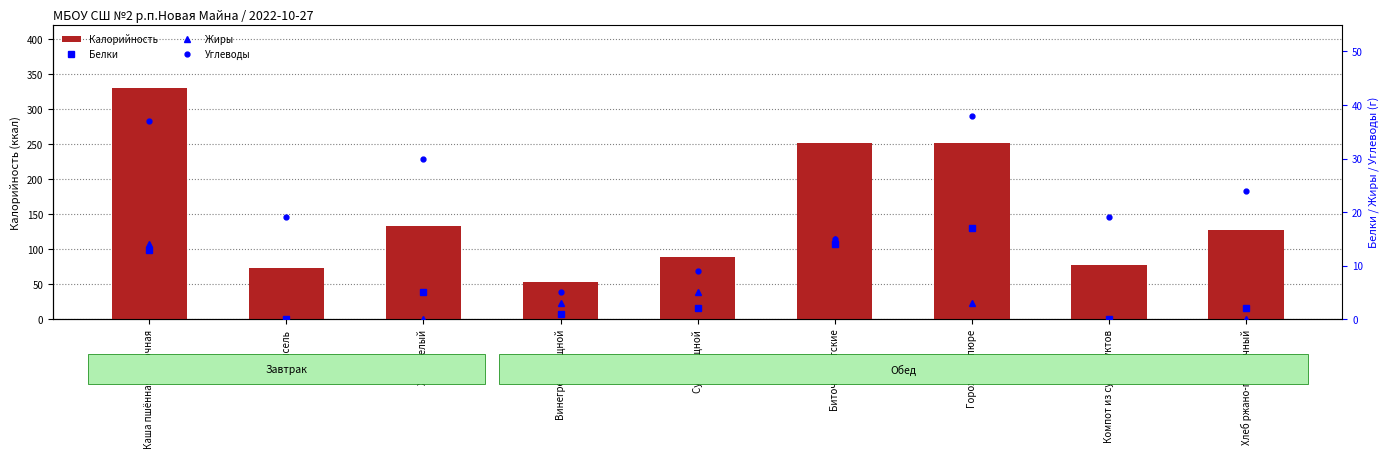

How many categories are shown in the chart?

9